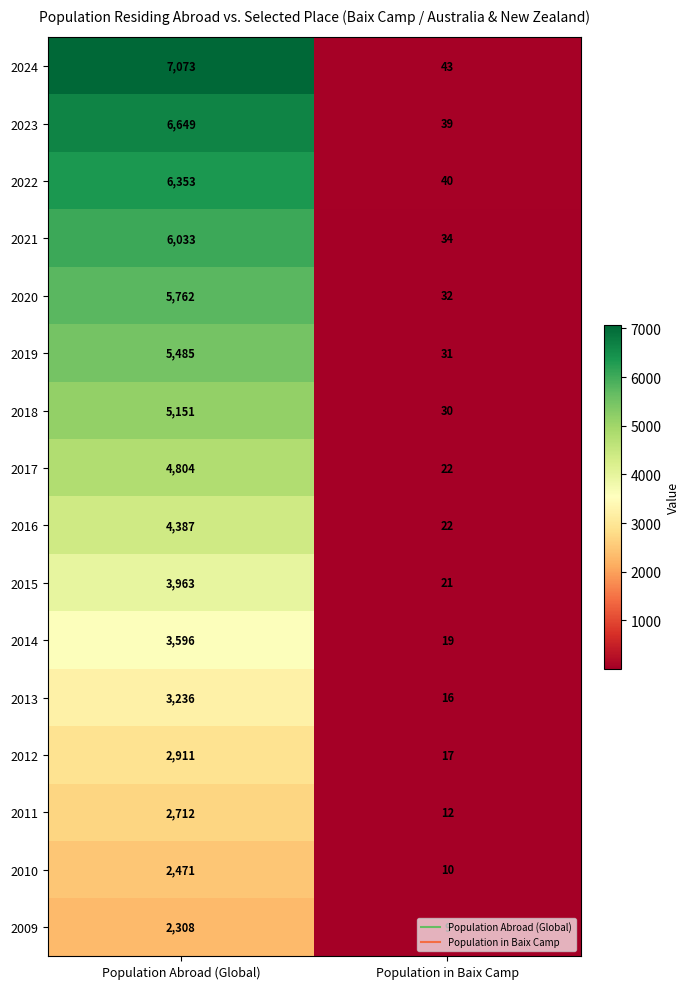

What is the average value of the 2011 series?

1362